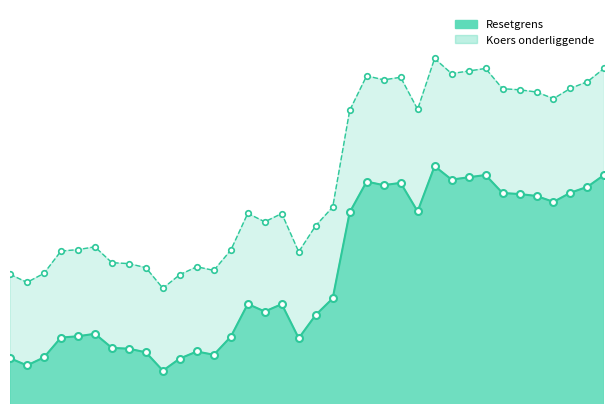

What is the average value of the Resetgrens series?

415.6